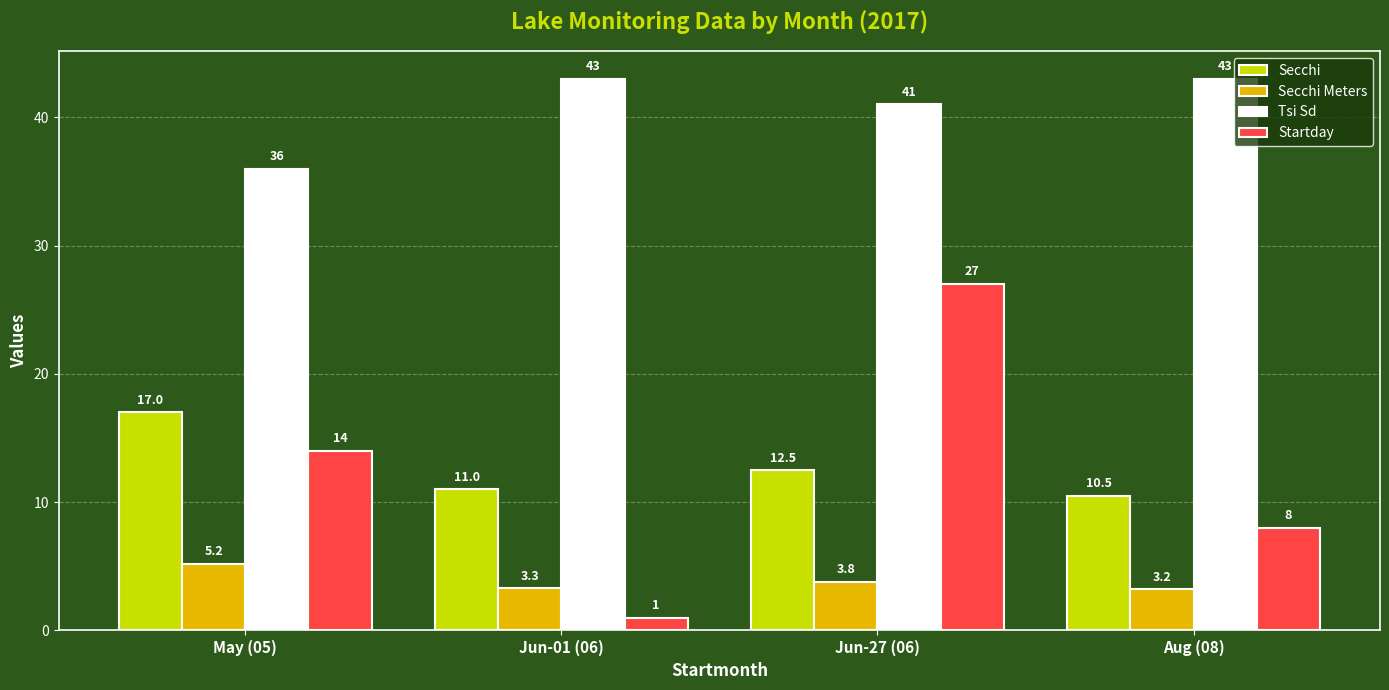

Rank the categories by Secchi value from lowest to highest.

Aug (08), Jun-01 (06), Jun-27 (06), May (05)